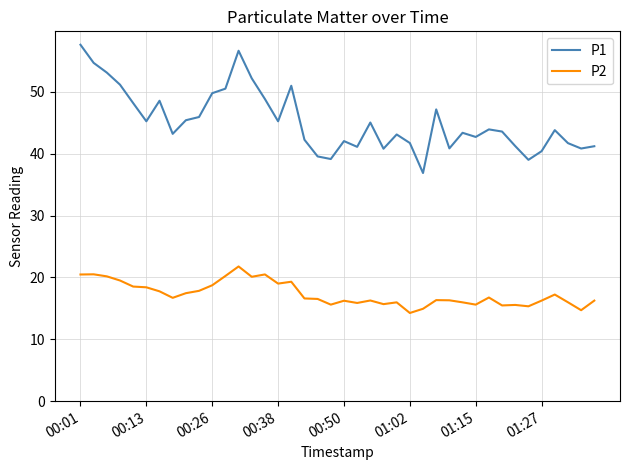

Rank the series by their average value, from highest to lowest.

P1, P2